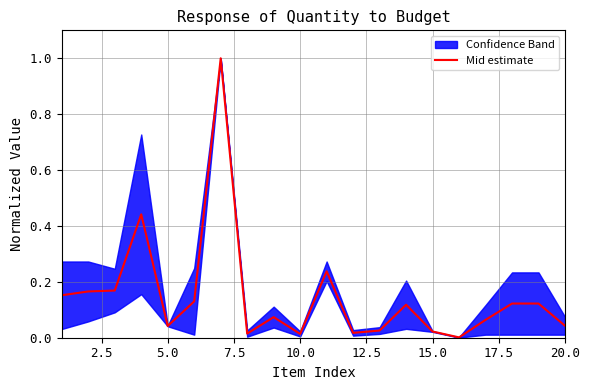

What is the value of the 18th point from the left?

0.1